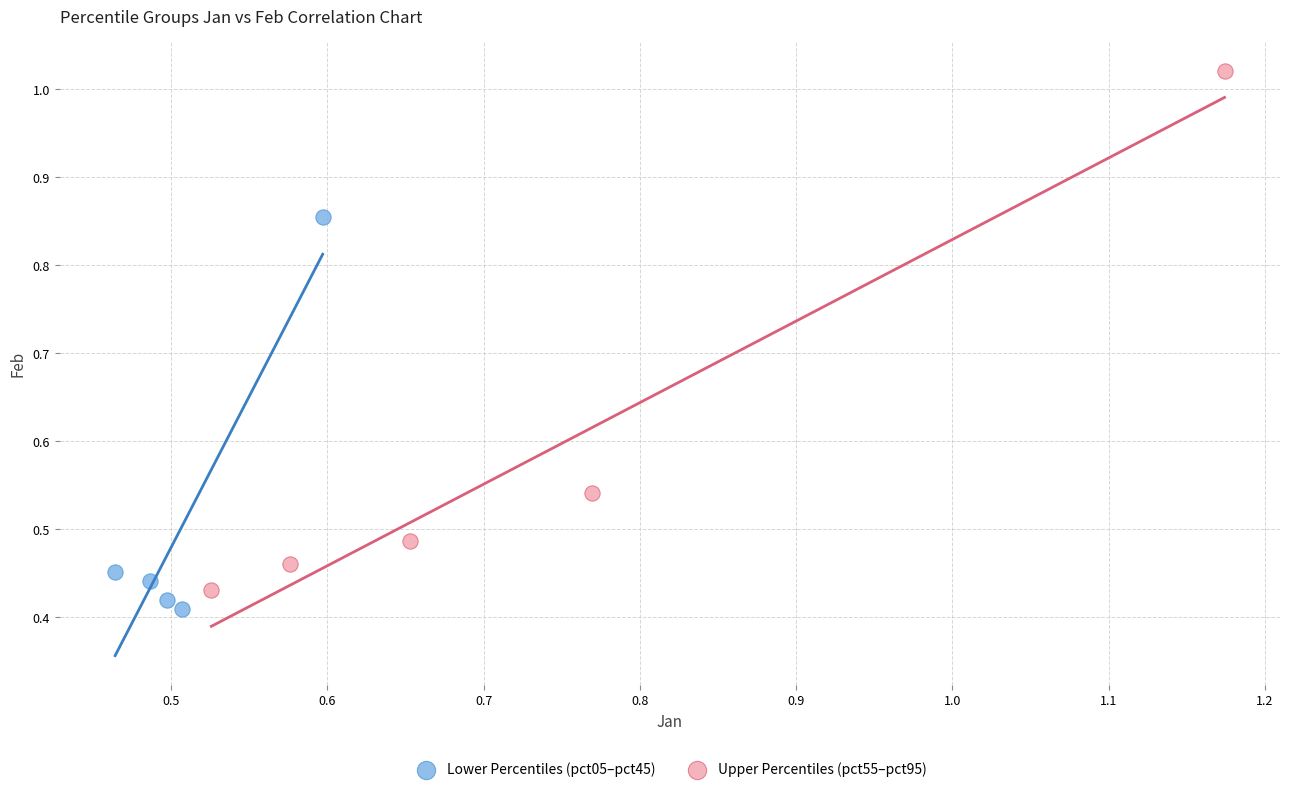

Which series has the widest spread of Y values?

Upper Percentiles (pct55–pct95)